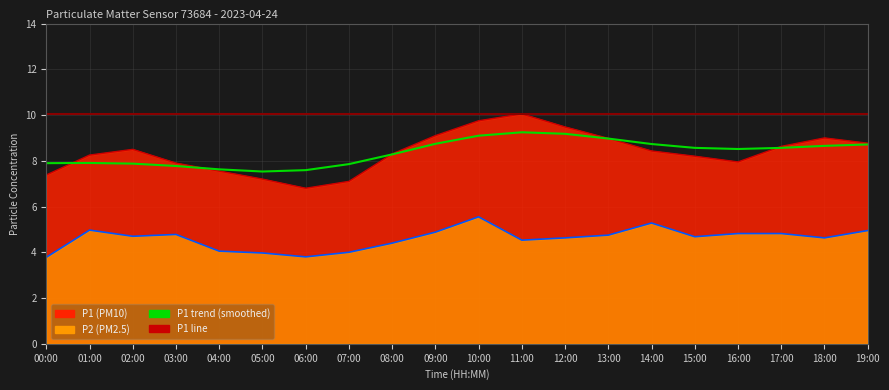

What is the sum of all values?

167.3